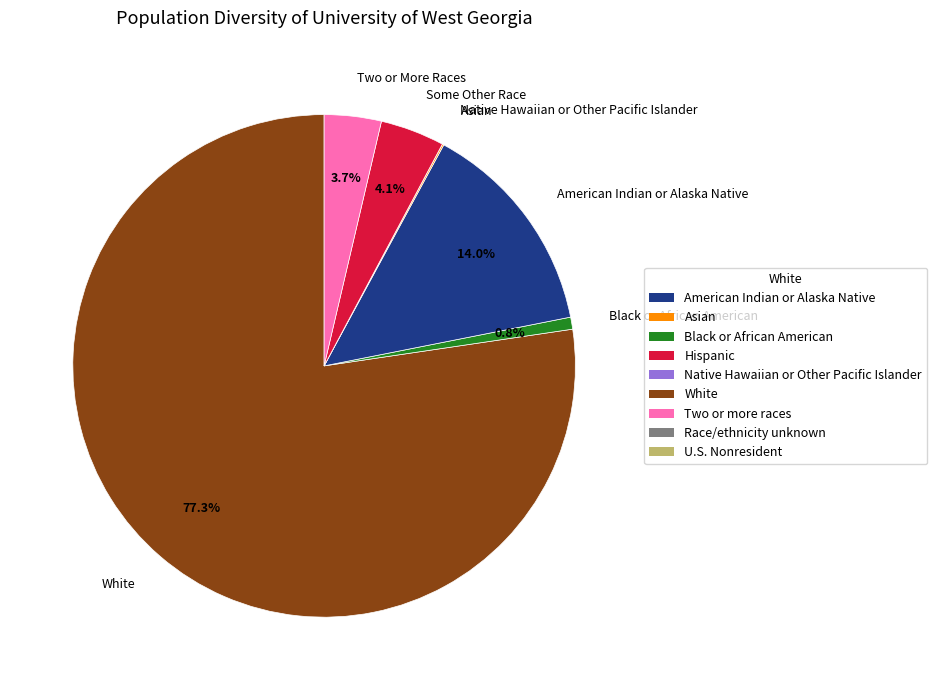

What is the majority slice?

White